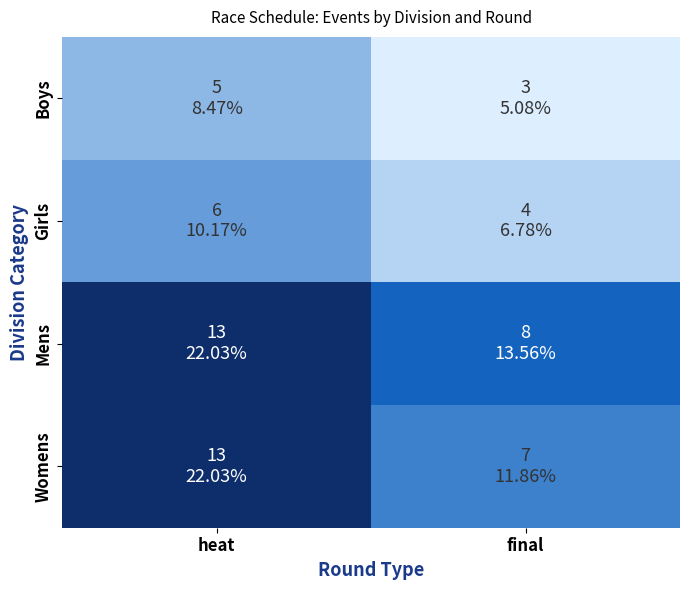

What is the difference between the highest and lowest values at heat?

8